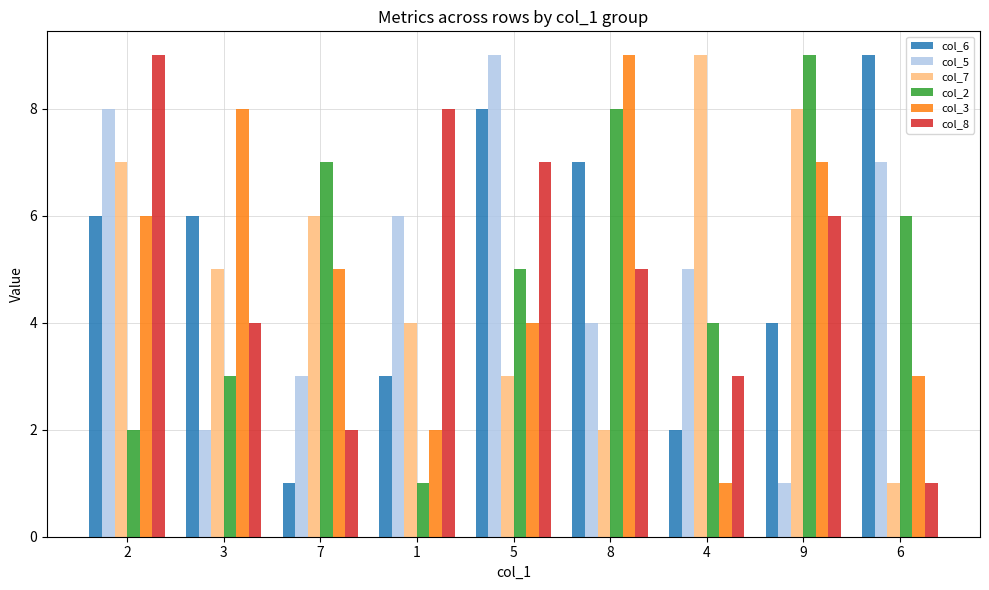

Where is col_7 nearest to the value 5?

3